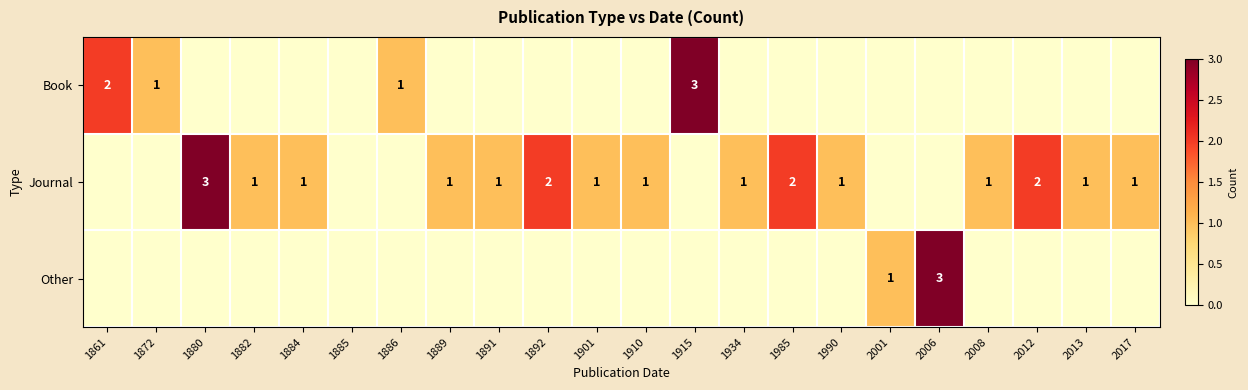

The value of Journal at 1910 is 1. True or false?

True